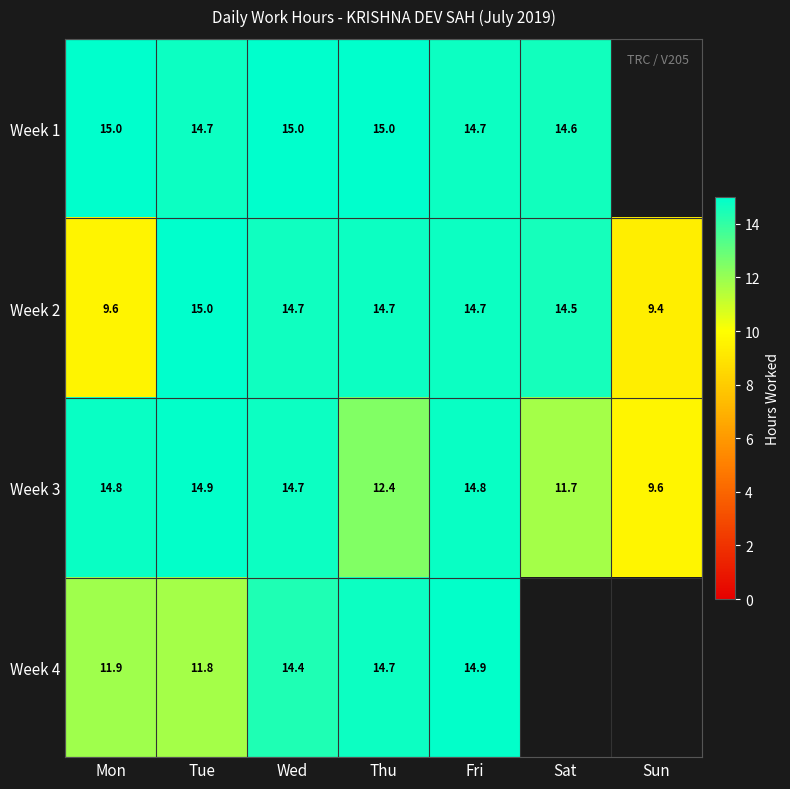

How many series are shown in this chart?

4